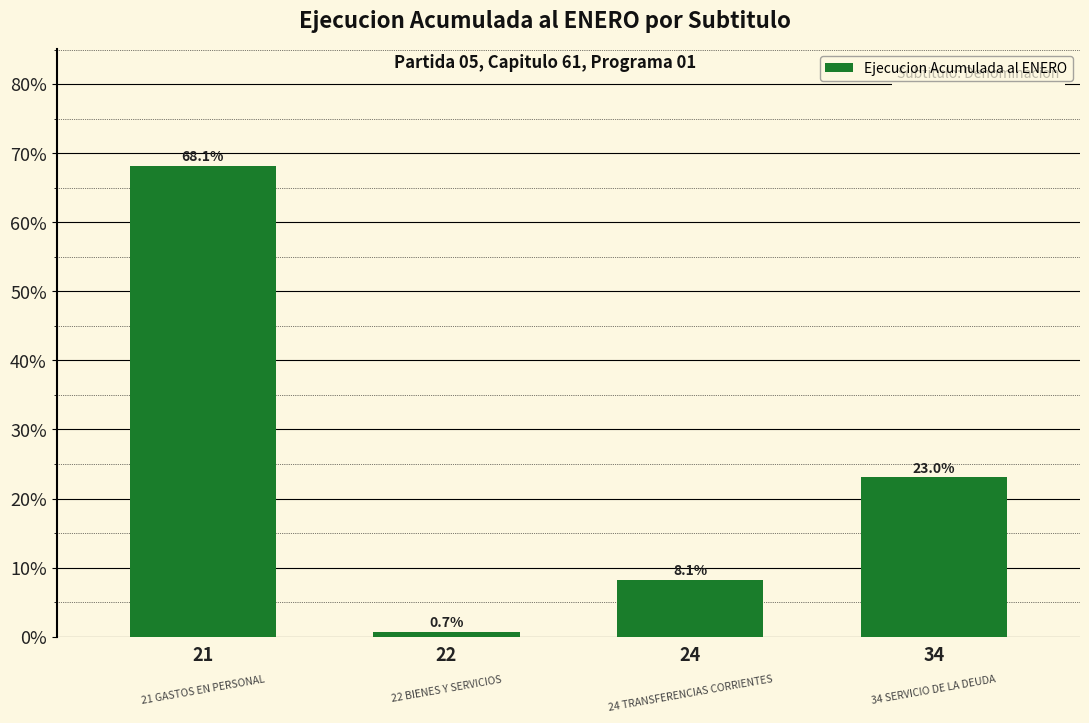

At which category does the chart reach its minimum across all series?

22